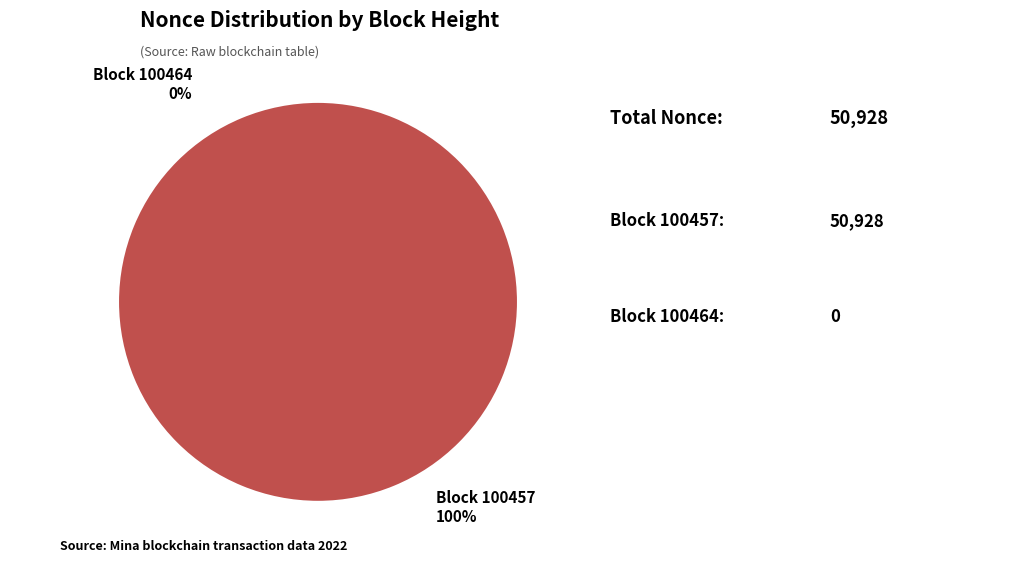

What is the smallest slice in the pie chart?

100464